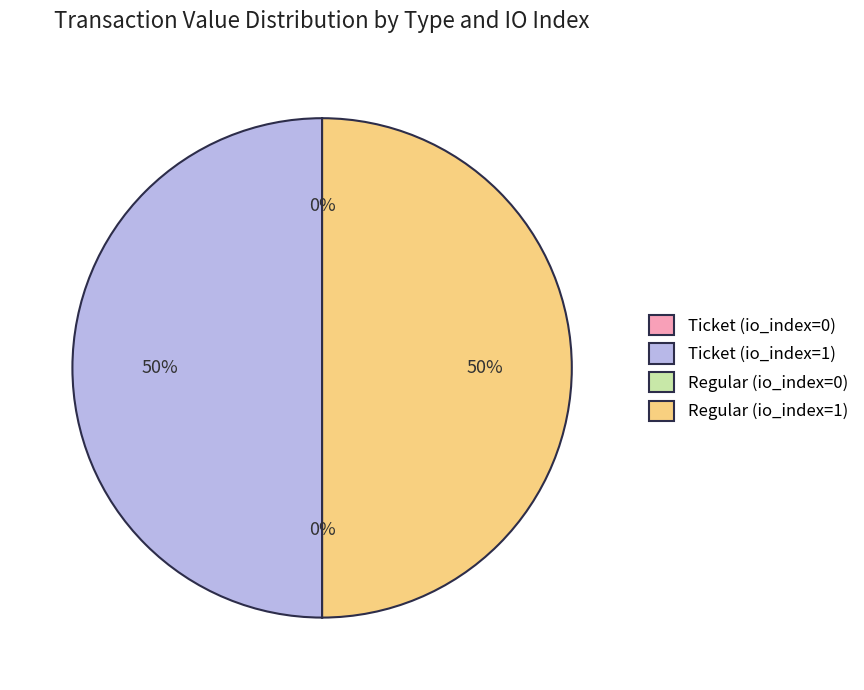

To the nearest percent, what is the average slice percentage?

25%